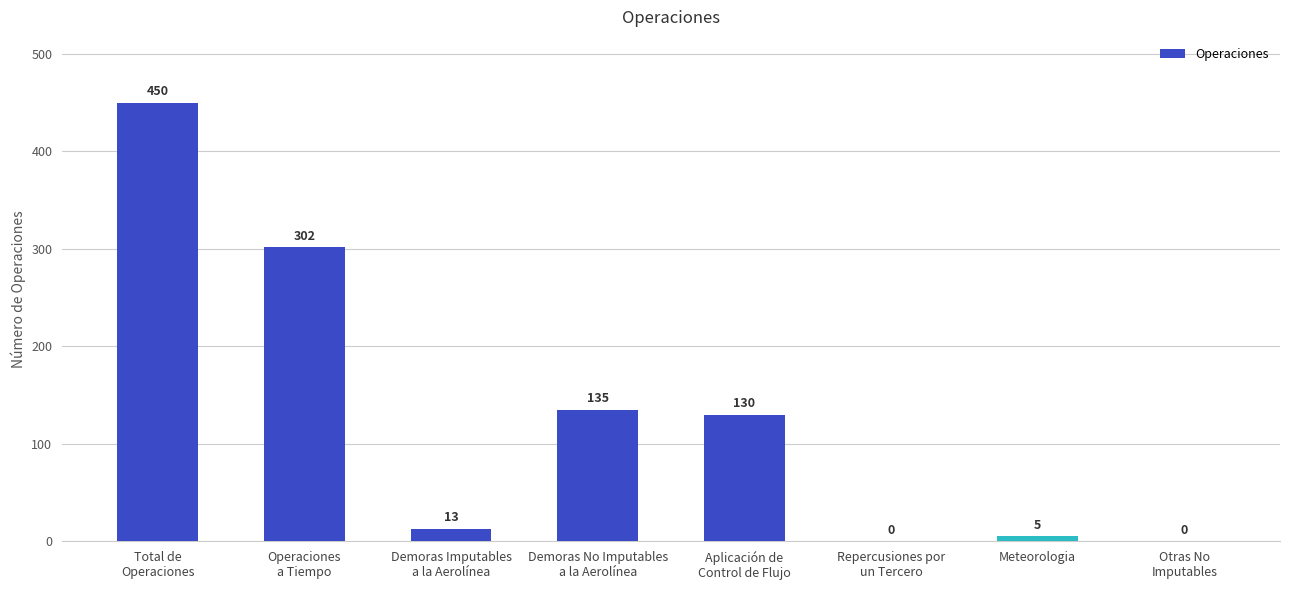

Does the chart contain stacked bars?

No